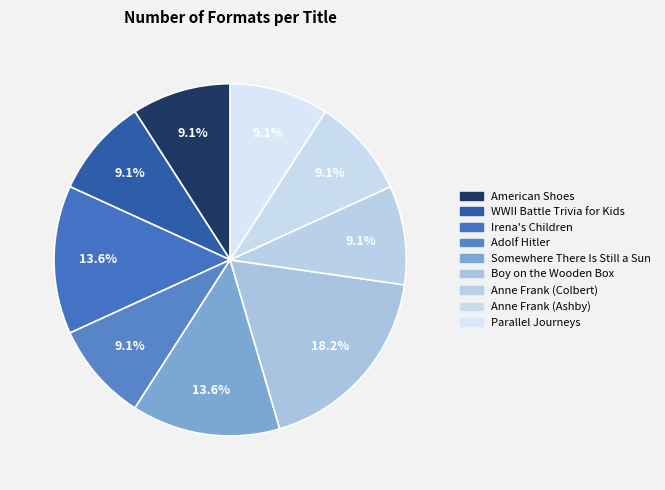

Does any single category account for the majority?

No